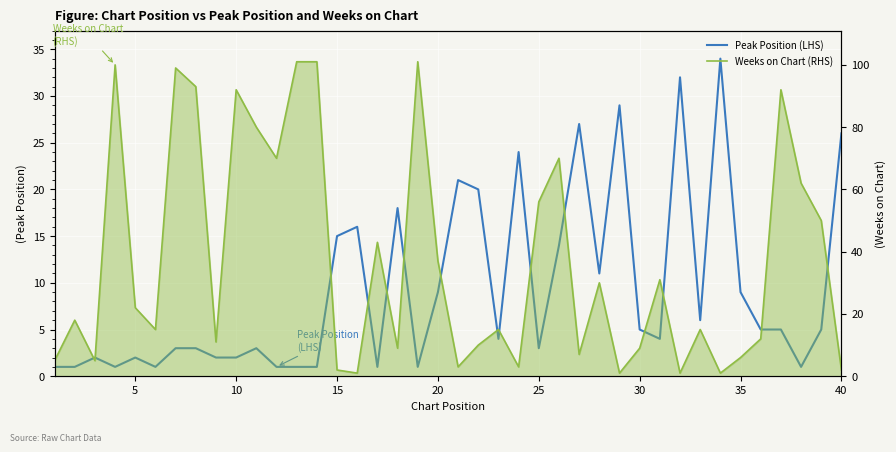

True or false: Weeks on Chart (RHS) and Peak Position (LHS) cross at least once.

True